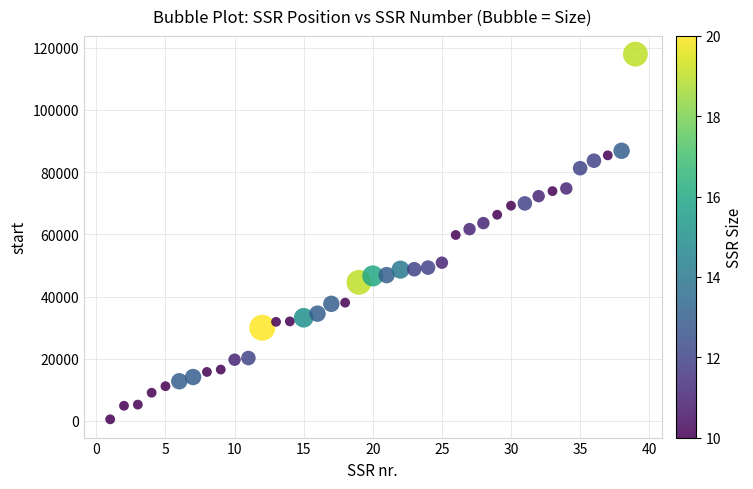

What is the range of X values (max minus min)?

38